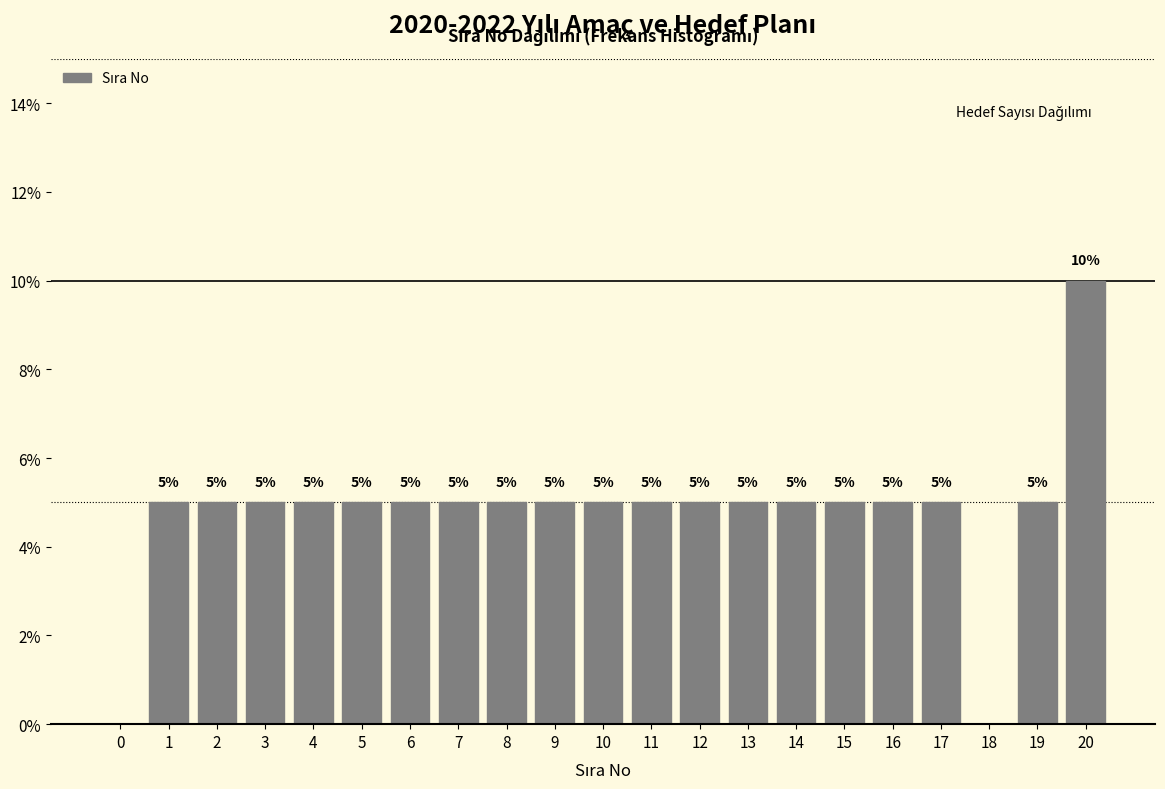

Reading right to left, list all the values displayed in this chart.

20=10	19=5	18=0	17=5	16=5	15=5	14=5	13=5	12=5	11=5	10=5	9=5	8=5	7=5	6=5	5=5	4=5	3=5	2=5	1=5	0=0